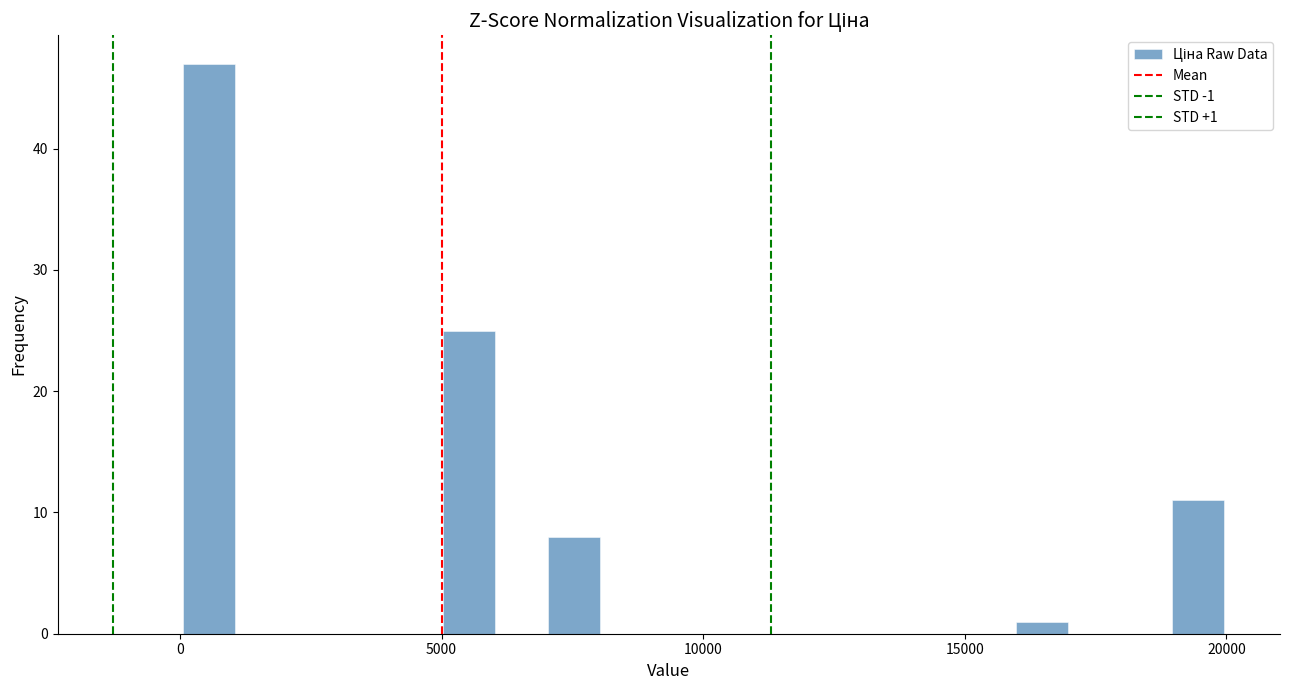

Around what value on the x-axis is the tallest bar? Give the approximate position of its centre, as read against the axis.

500